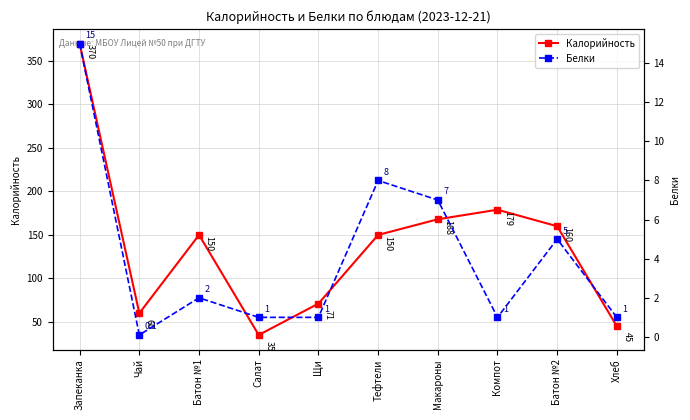

Count the number of data series in this chart.

2